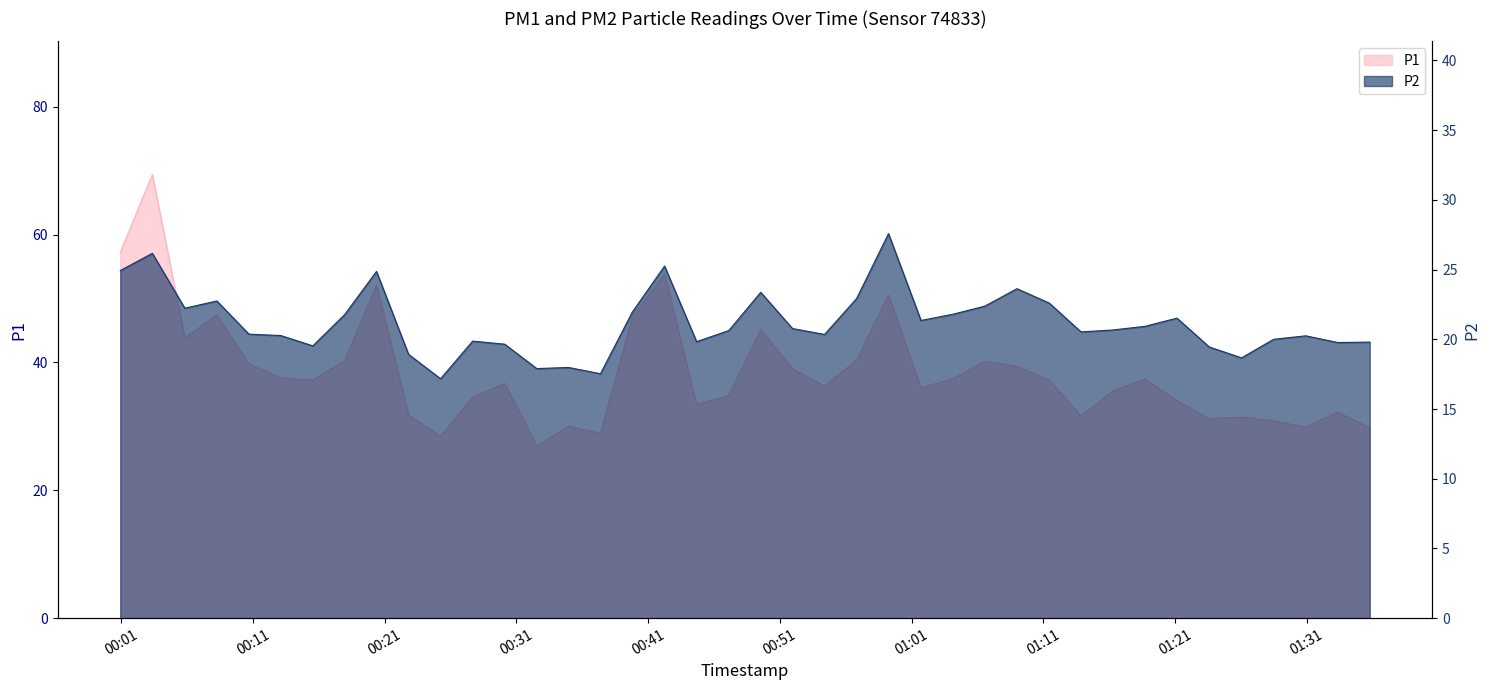

What are all the series names shown in the legend?

P1, P2